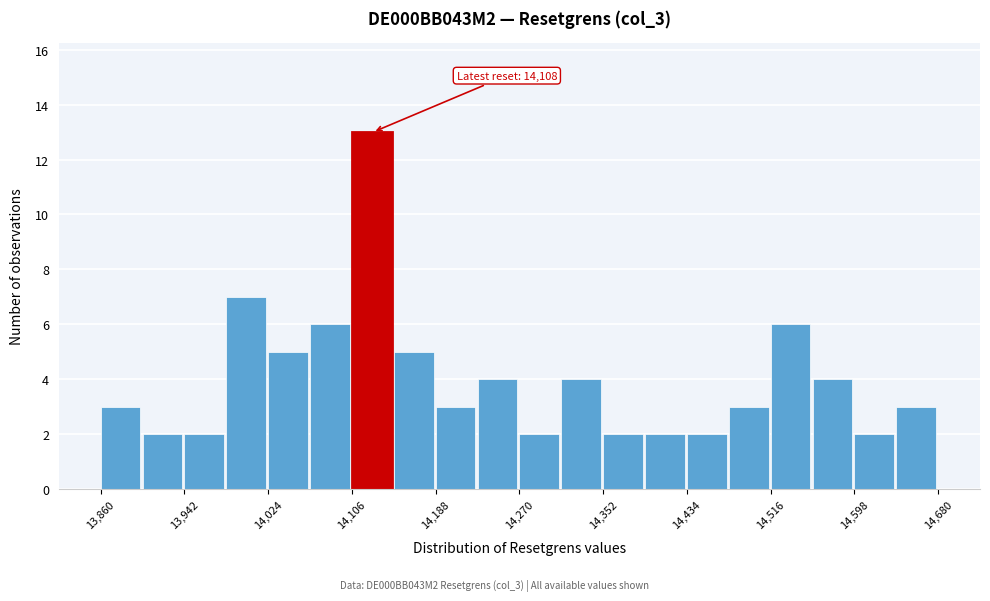

Which range on the x-axis has the tallest bar?

14106 to 14147